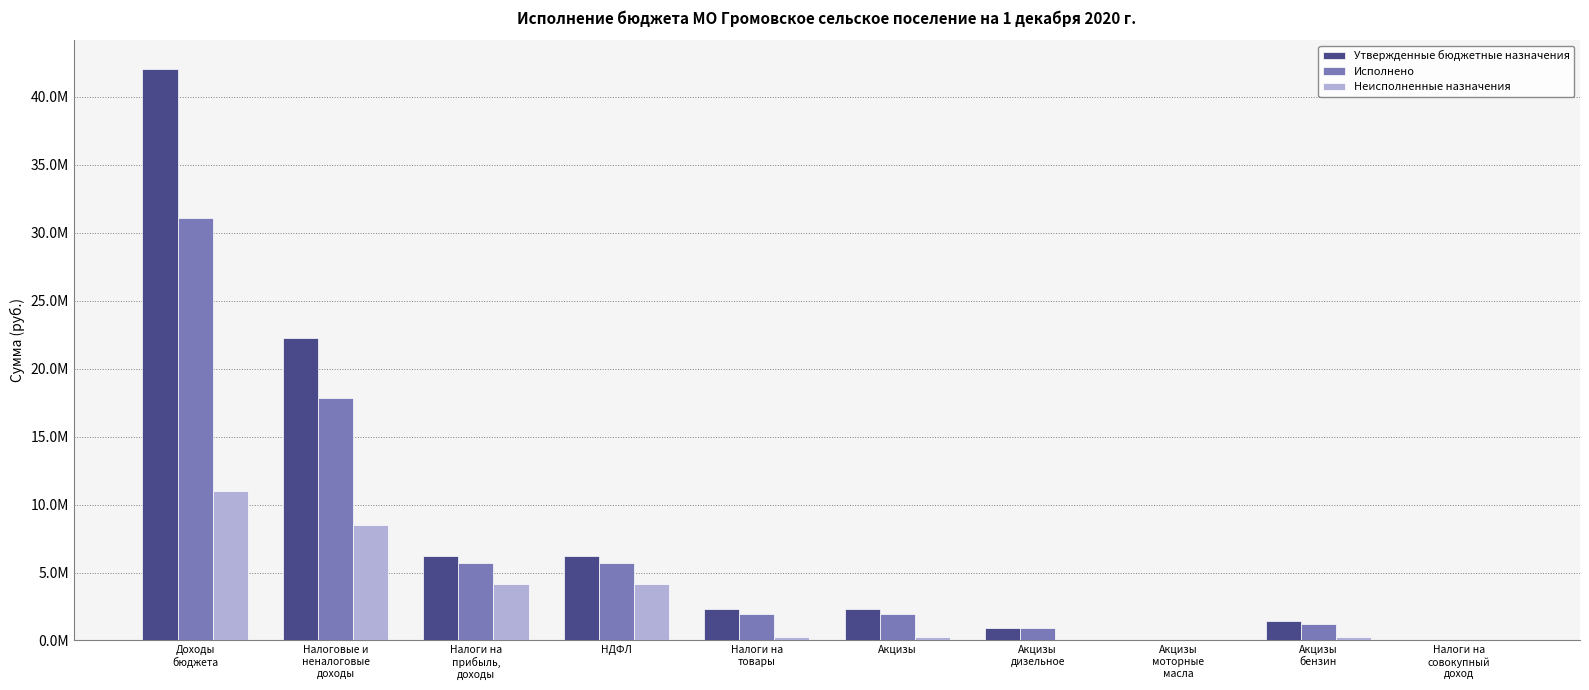

What are all the series names shown in the legend?

Утвержденные бюджетные назначения, Исполнено, Неисполненные назначения